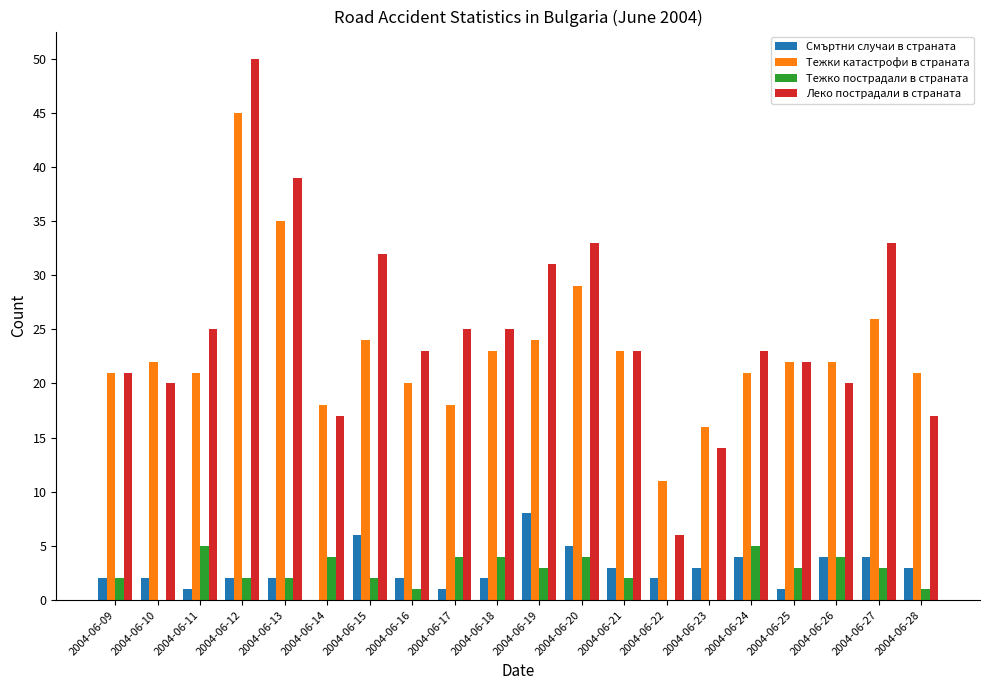

Reading left to right, extract all data points from this chart.

Смъртни случаи в страната: 2	2	1	2	2	0	6	2	1	2	8	5	3	2	3	4	1	4	4	3
Тежки катастрофи в страната: 21	22	21	45	35	18	24	20	18	23	24	29	23	11	16	21	22	22	26	21
Тежко пострадали в страната: 2	0	5	2	2	4	2	1	4	4	3	4	2	0	0	5	3	4	3	1
Леко пострадали в страната: 21	20	25	50	39	17	32	23	25	25	31	33	23	6	14	23	22	20	33	17